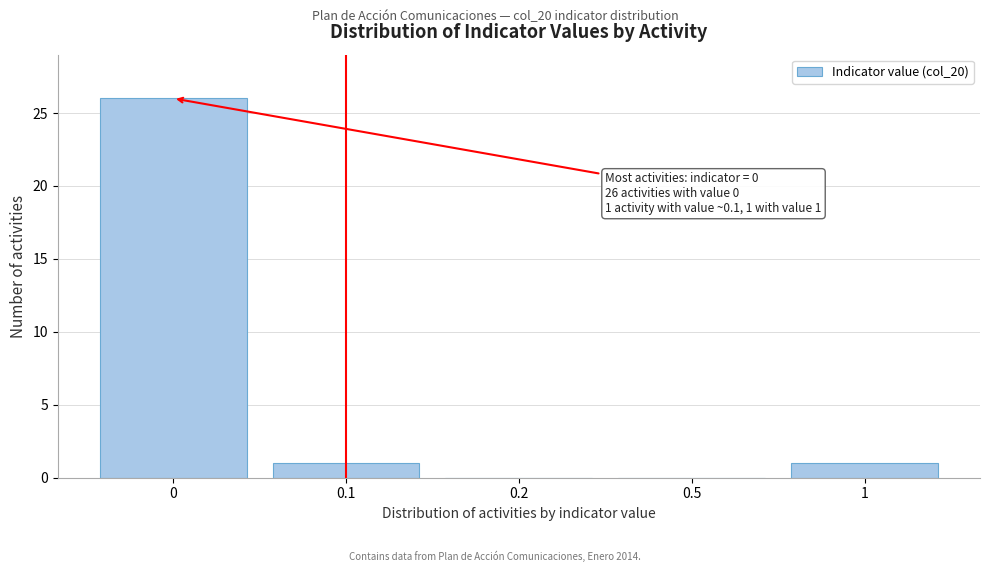

Reading right to left, what are all the values shown in this chart?

1=1	0.5=0	0.2=0	0.1=1	0=26